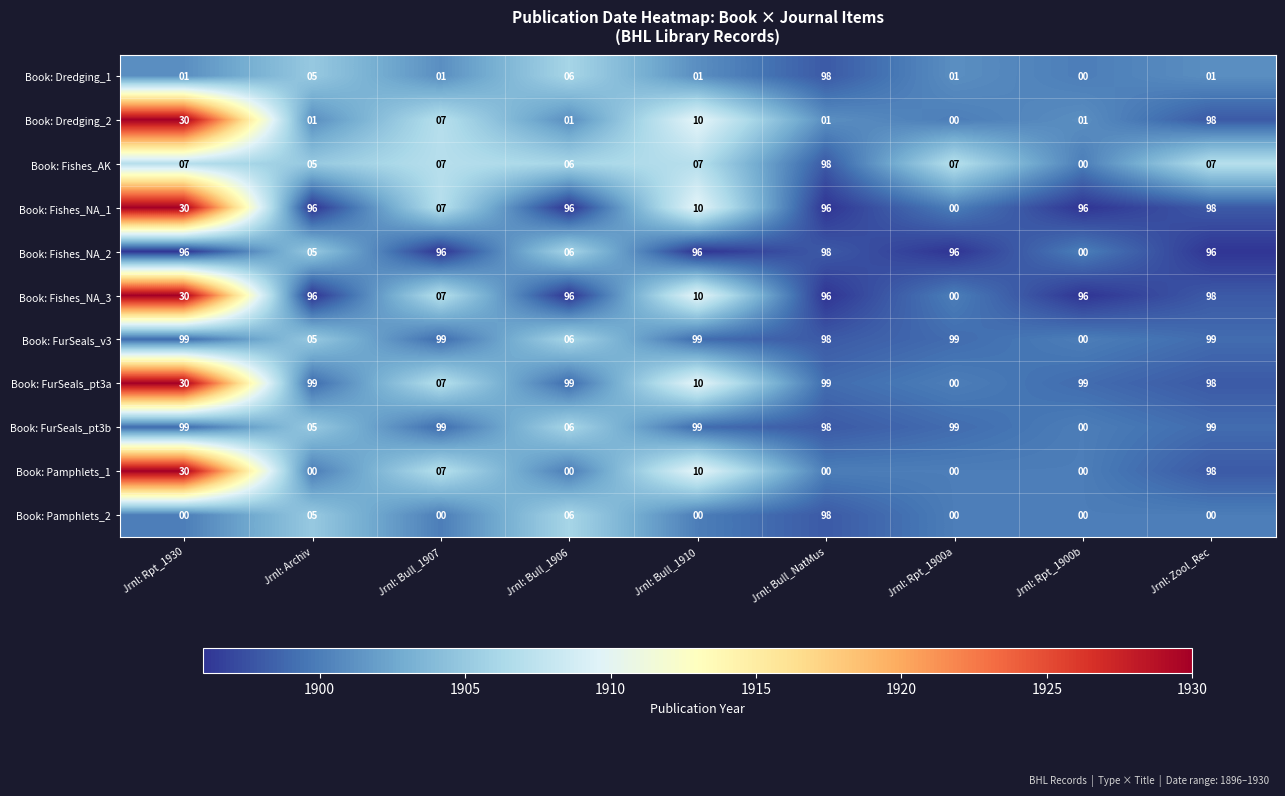

The value of Book: Fishes_NA_1 at Jrnl: Bull_1910 is 10. True or false?

True